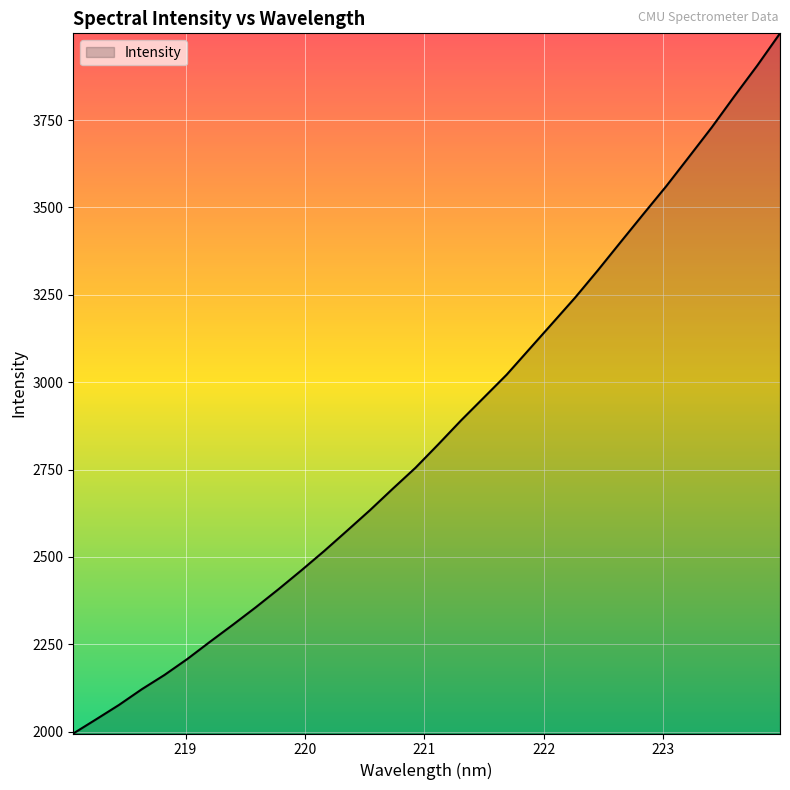

What is the maximum value shown in the chart?

3998.0